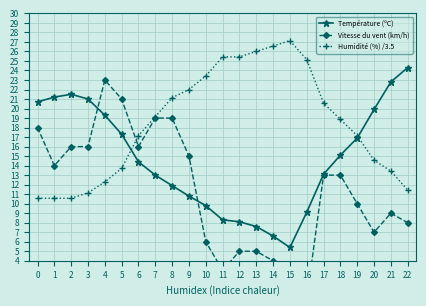

What are all the series names shown in the legend?

Température (ºC), Vitesse du vent (km/h), Humidité (%) /3.5